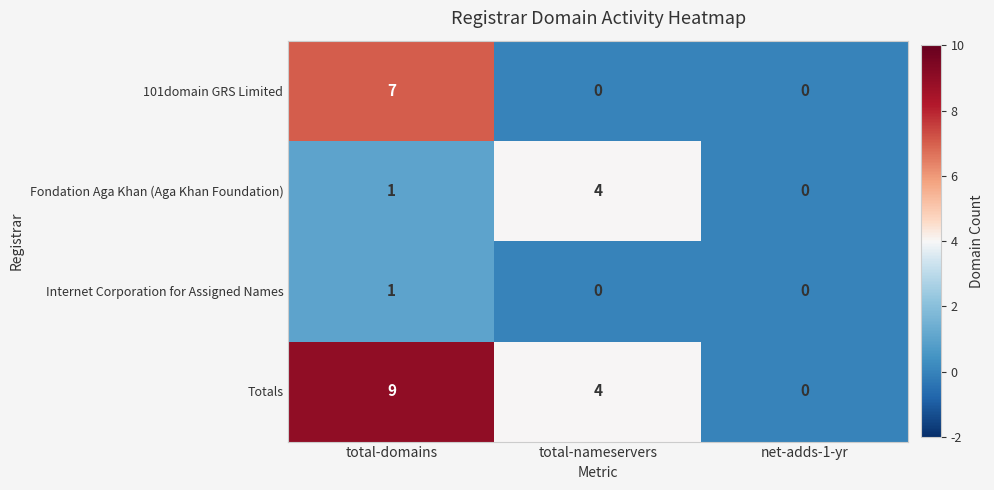

Which series has the largest total across all categories?

Totals